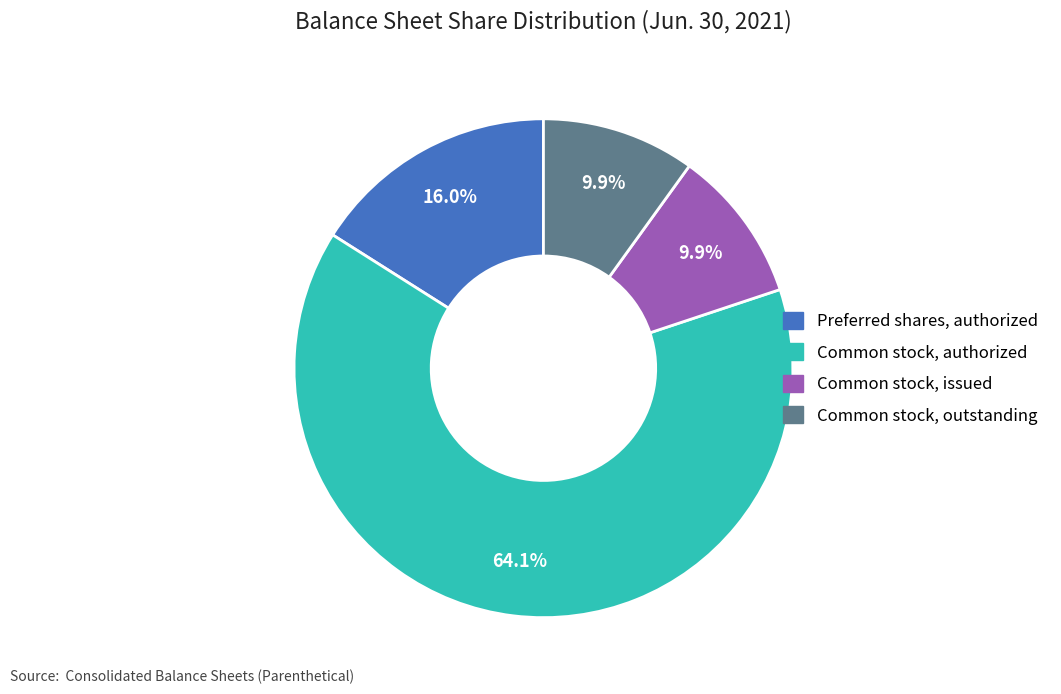

To the nearest percent, what is the average slice percentage?

25%